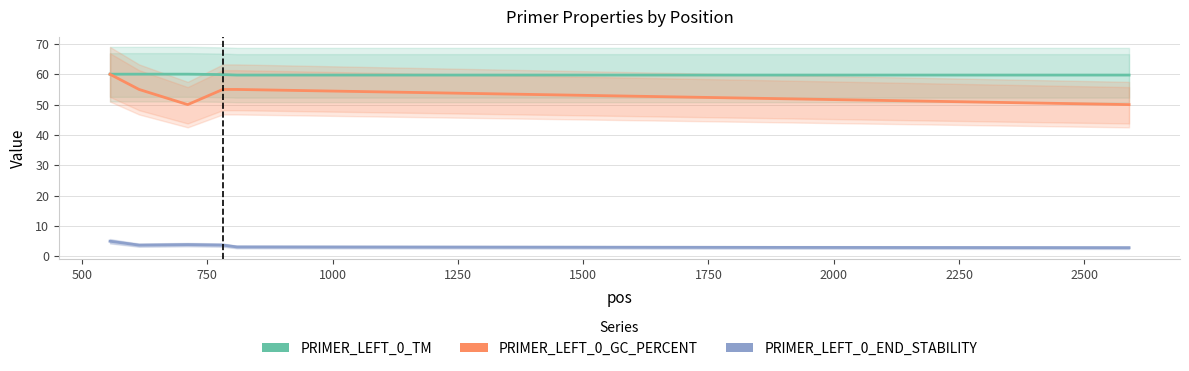

Which series has the largest range (max minus min)?

PRIMER_LEFT_0_GC_PERCENT